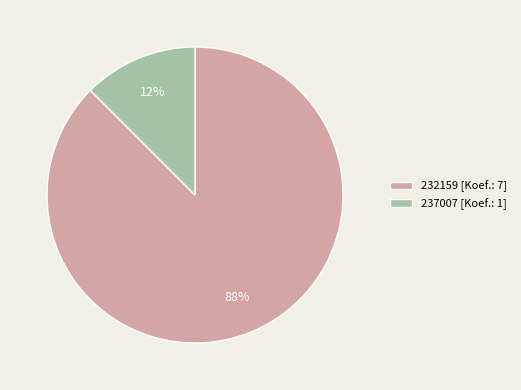

To the nearest percent, what is the average slice percentage?

50%